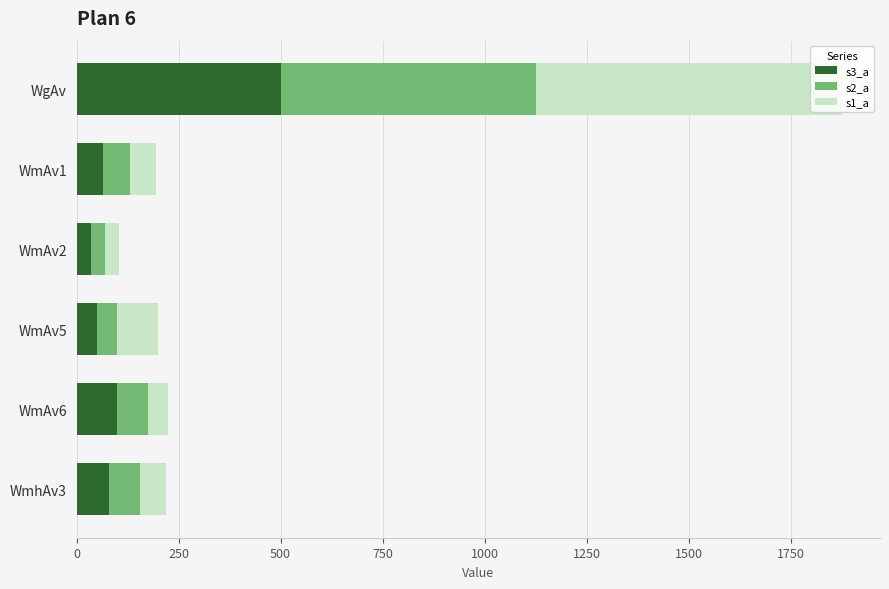

What is the average value of the s3_a series?

138.2